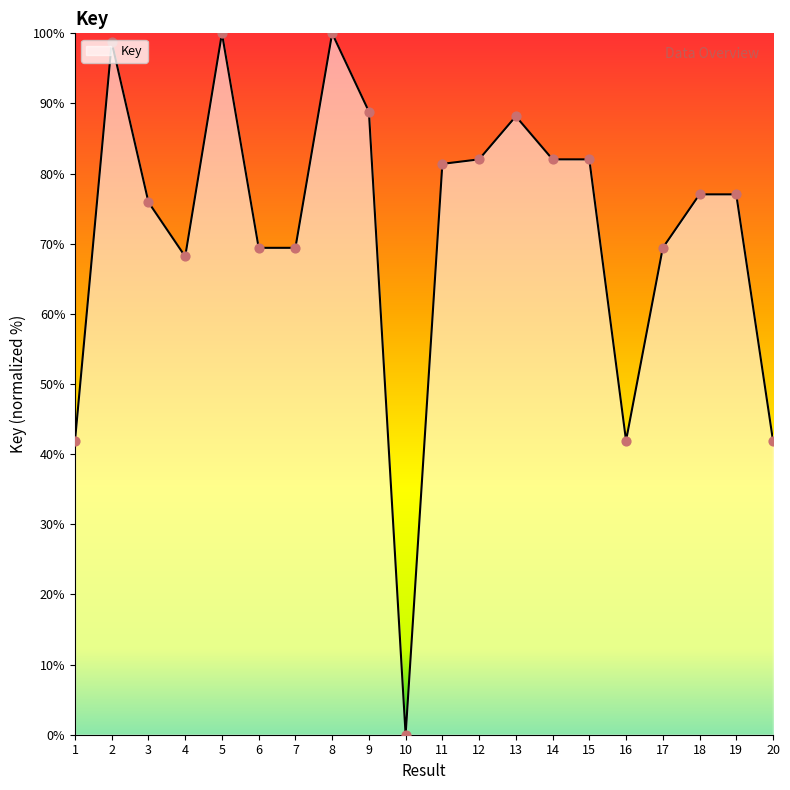

What is the change in value from 14 to 20?

-40.1